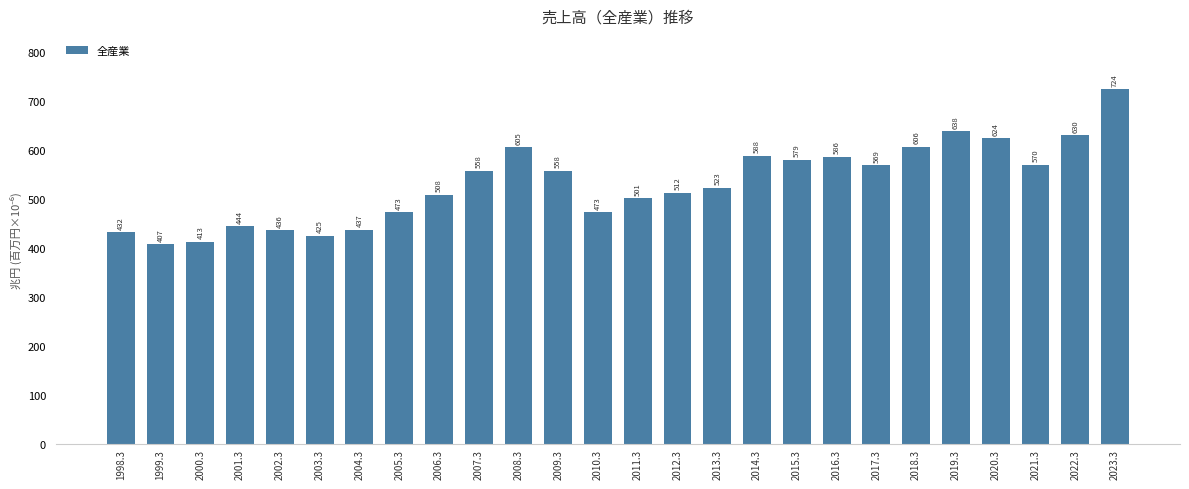

Are the bars horizontal?

No